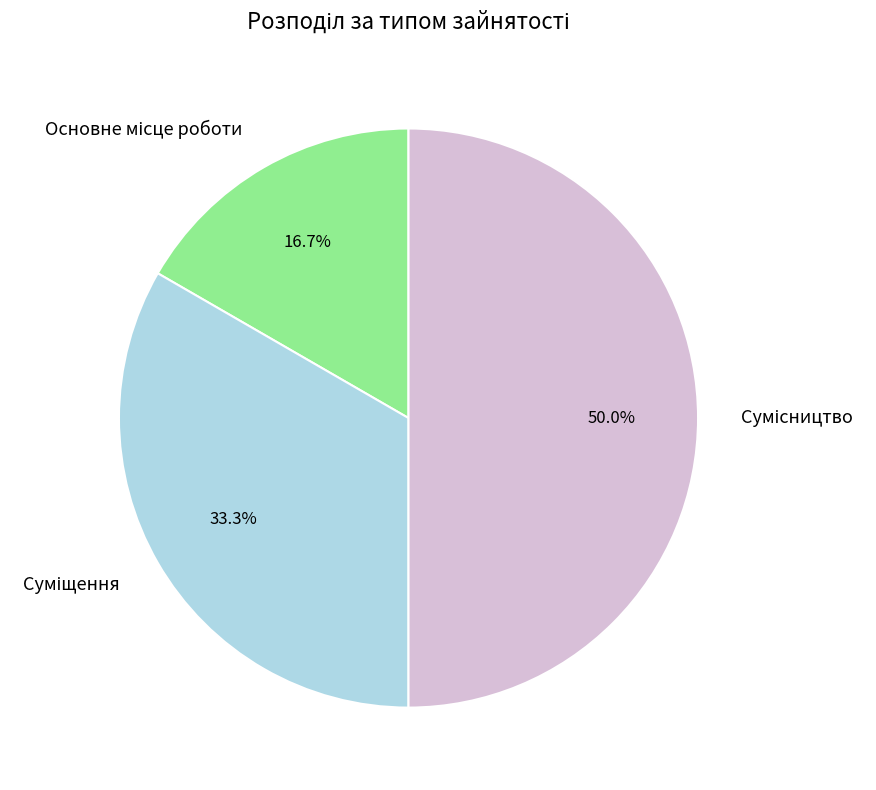

Does Основне місце роботи represent more than half of the total?

No